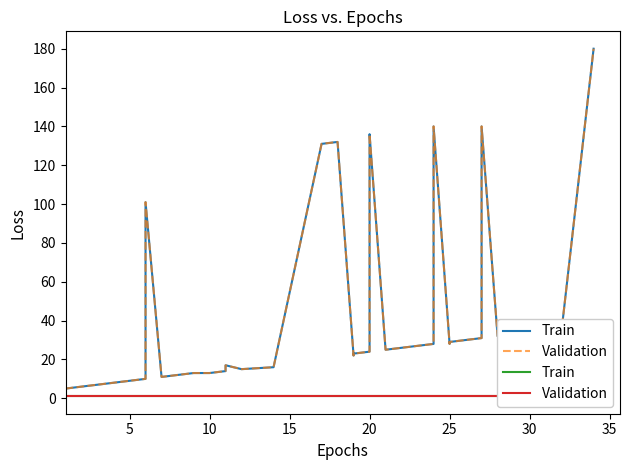

The value of flow1 at 19 is 1. True or false?

False